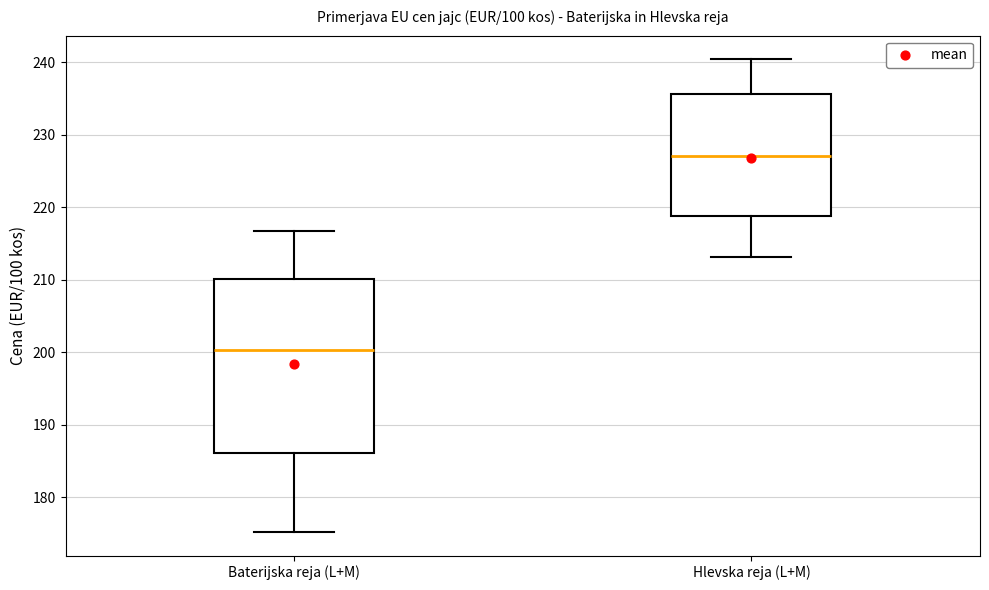

Reading left to right, read every box against the y-axis: the position of its median line, the range the box covers, and the ends of its whiskers. The values are not printed on the chart, so give them approximately, as read against the axis.

Baterijska reja (L+M): median 200, box 186 to 210, whiskers 175 to 217
Hlevska reja (L+M): median 227, box 219 to 236, whiskers 213 to 240